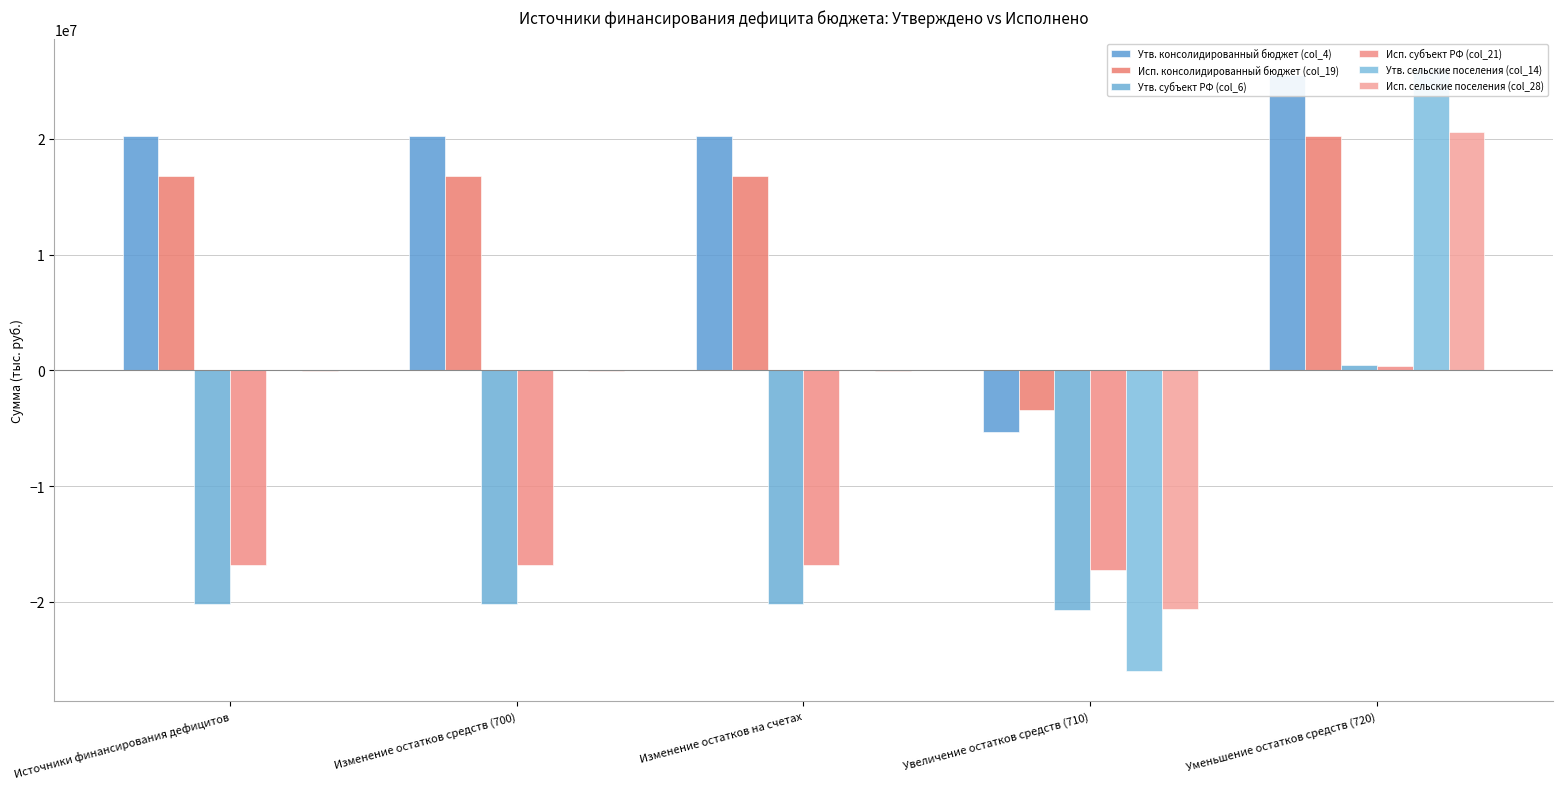

The value of Исп. сельские поселения (col_28) at Изменение остатков средств (700) is -60805.3. True or false?

False